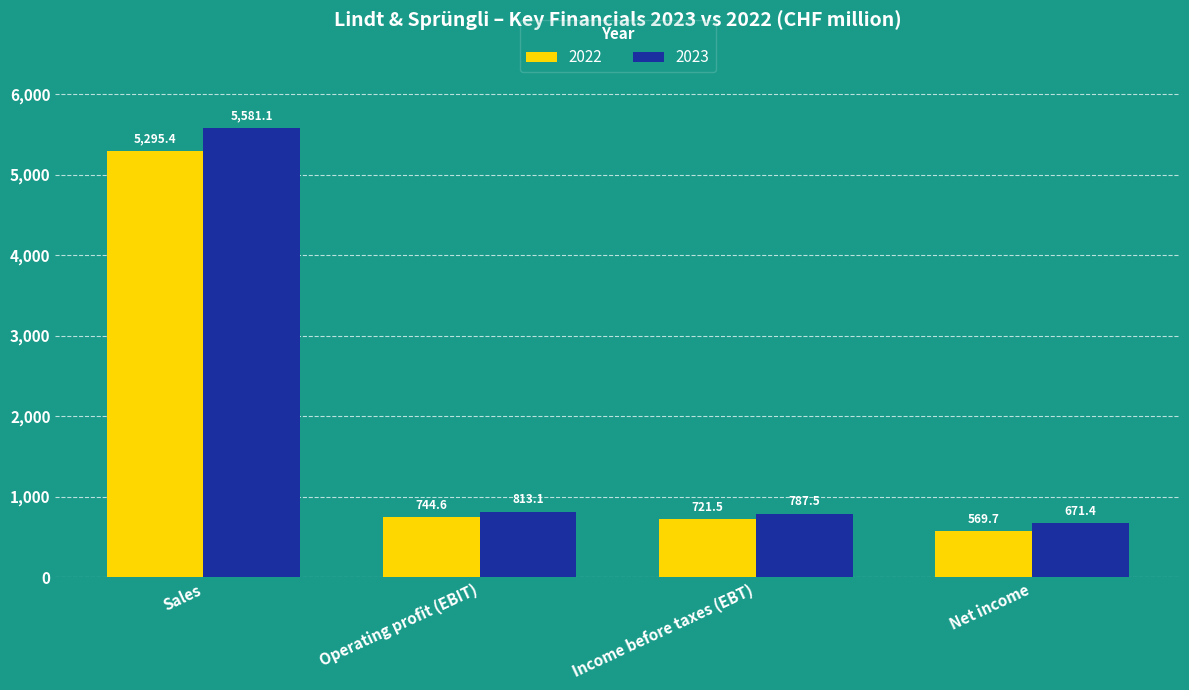

Reading right to left, transcribe all the data shown in this chart.

2022: Net income=569.7	Income before taxes (EBT)=721.5	Operating profit (EBIT)=744.6	Sales=5295.4
2023: Net income=671.4	Income before taxes (EBT)=787.5	Operating profit (EBIT)=813.1	Sales=5581.1